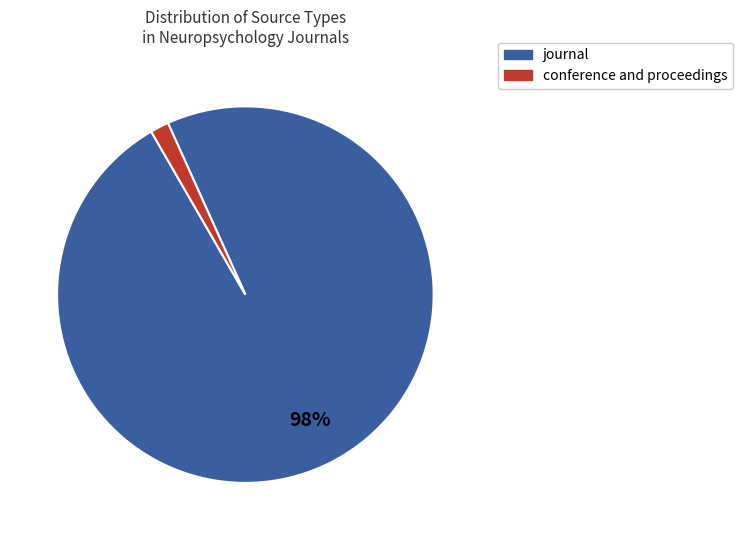

True or false: conference and proceedings accounts for 2% of the total.

True